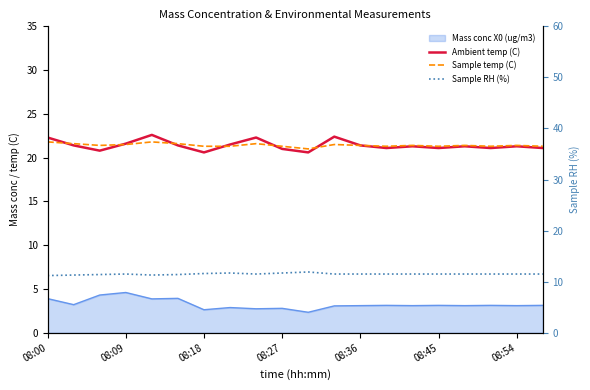

At how many categories does at least one series exceed 13?

20